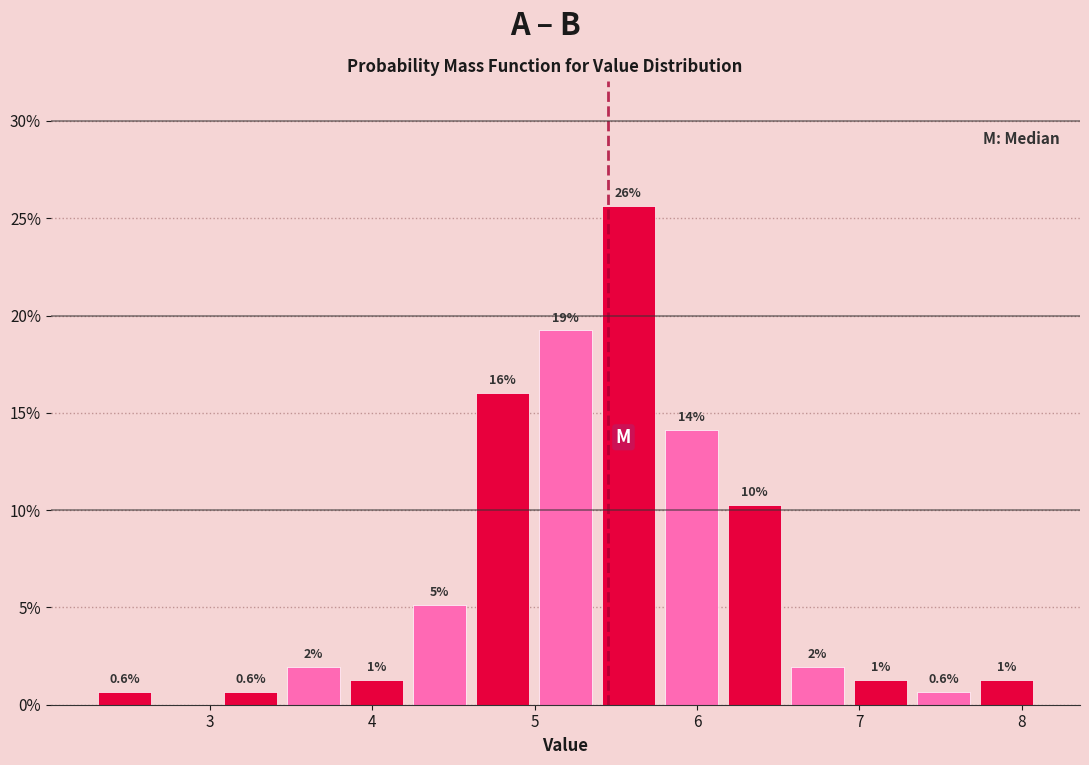

Read against the x-axis, roughly where is the centre of the tallest bar?

5.6